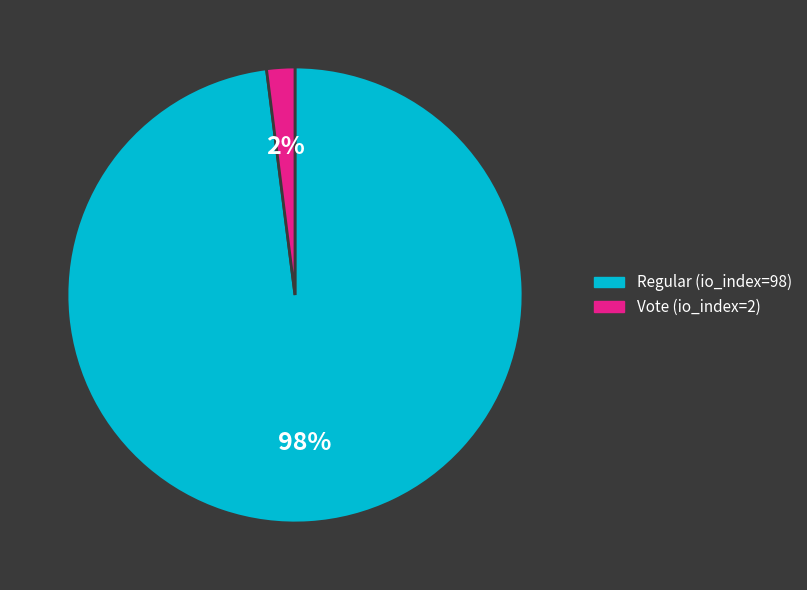

Which category has the biggest portion of the pie?

Regular (io_index=98)